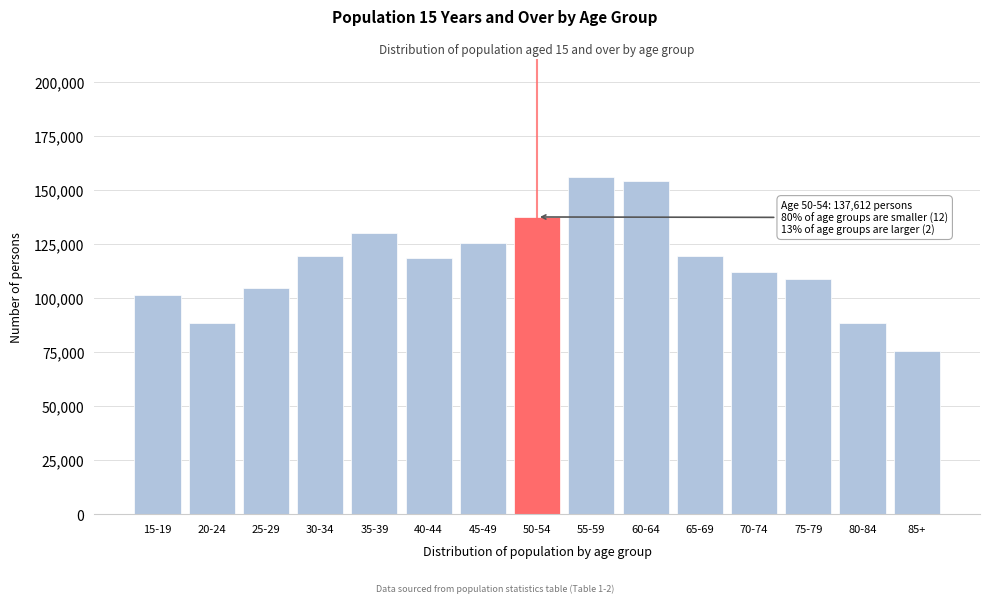

What is the difference between the values at 25-29 and 75-79?

4405